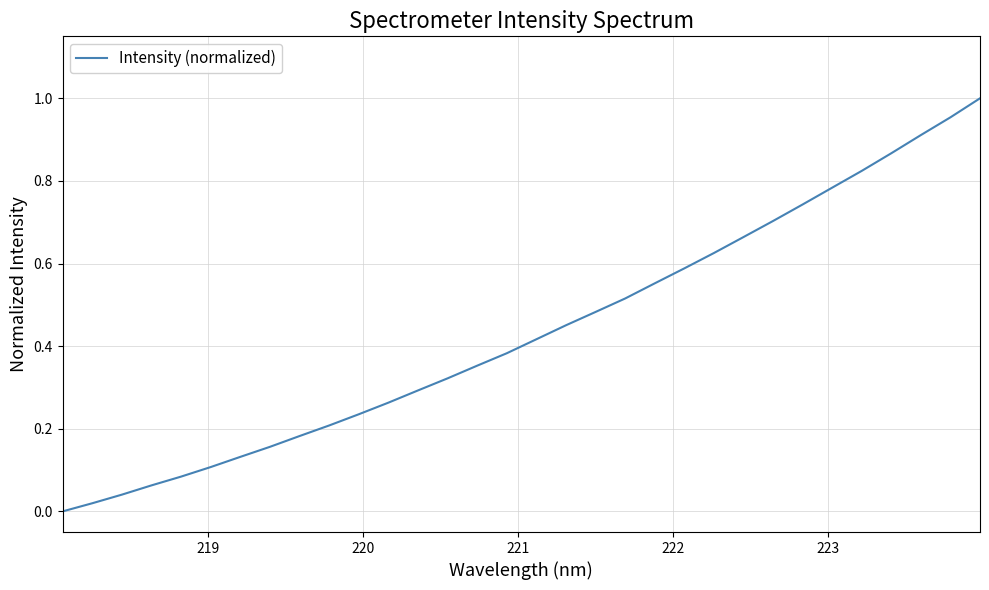

Is this an area chart (filled region under the line)?

No